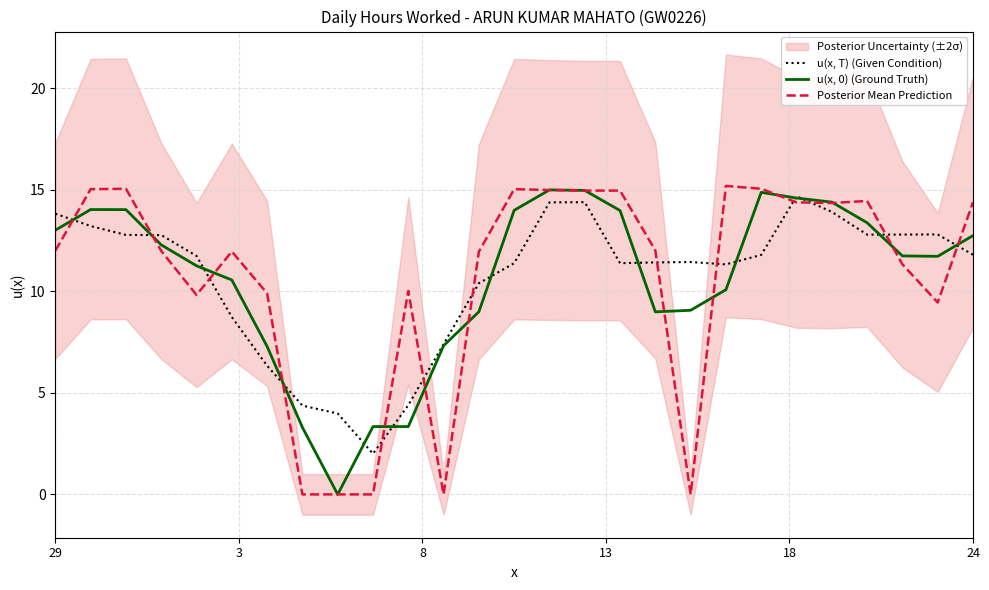

True or false: u(x, T) (Given Condition) and Posterior Mean Prediction cross at least once.

True